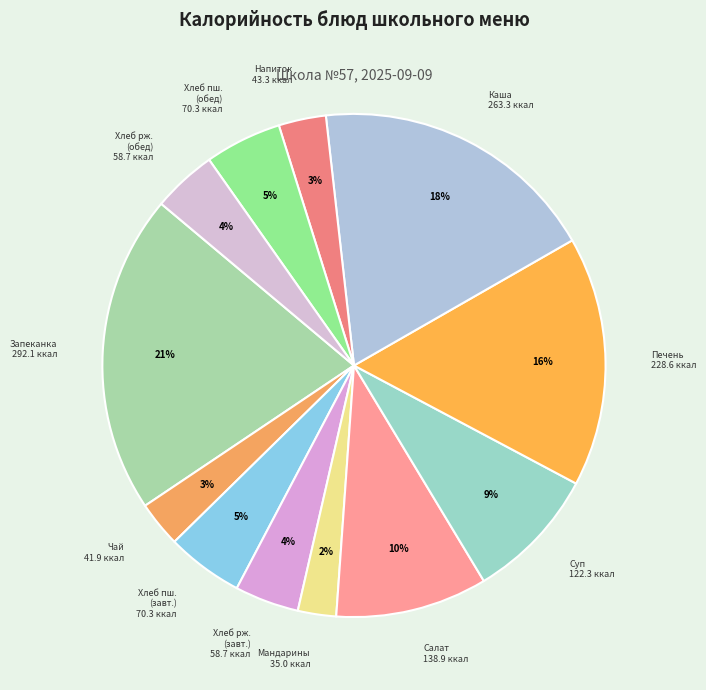

Which category has the biggest portion of the pie?

Творожная запеканка с морковью и яблоком